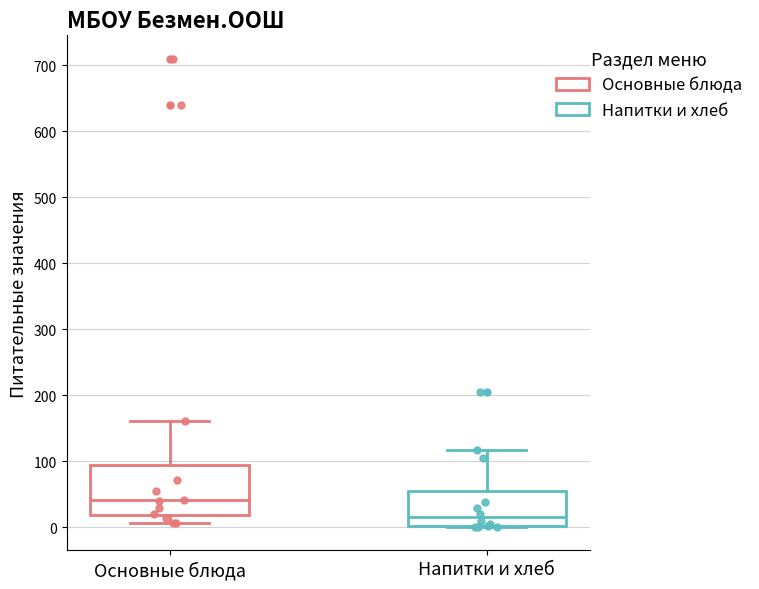

Which box is the tallest, from its lower edge to its upper edge?

Основные блюда